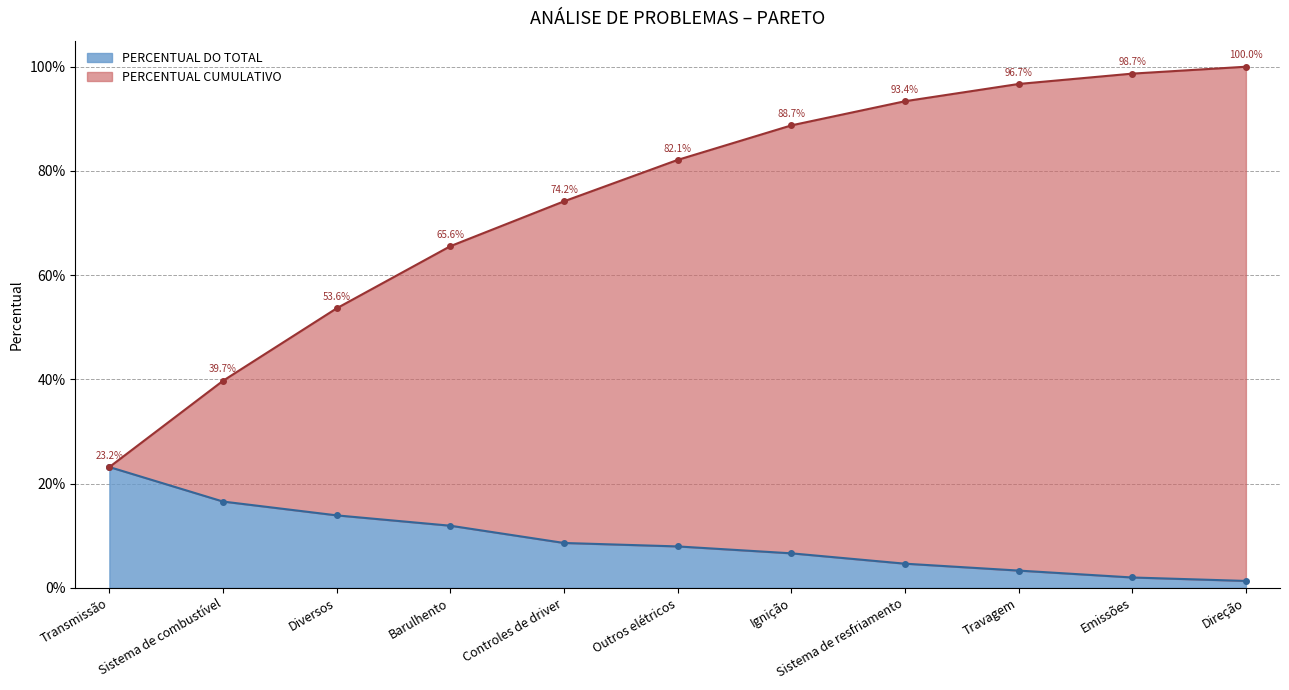

How many categories are shown in the chart?

11